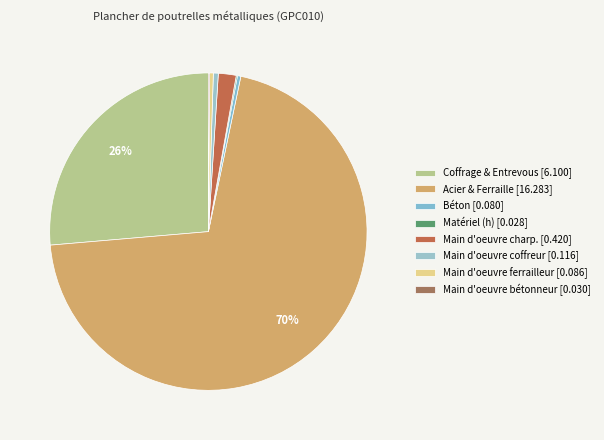

What is the largest slice in the pie chart?

Acier & Ferraille [16.283]